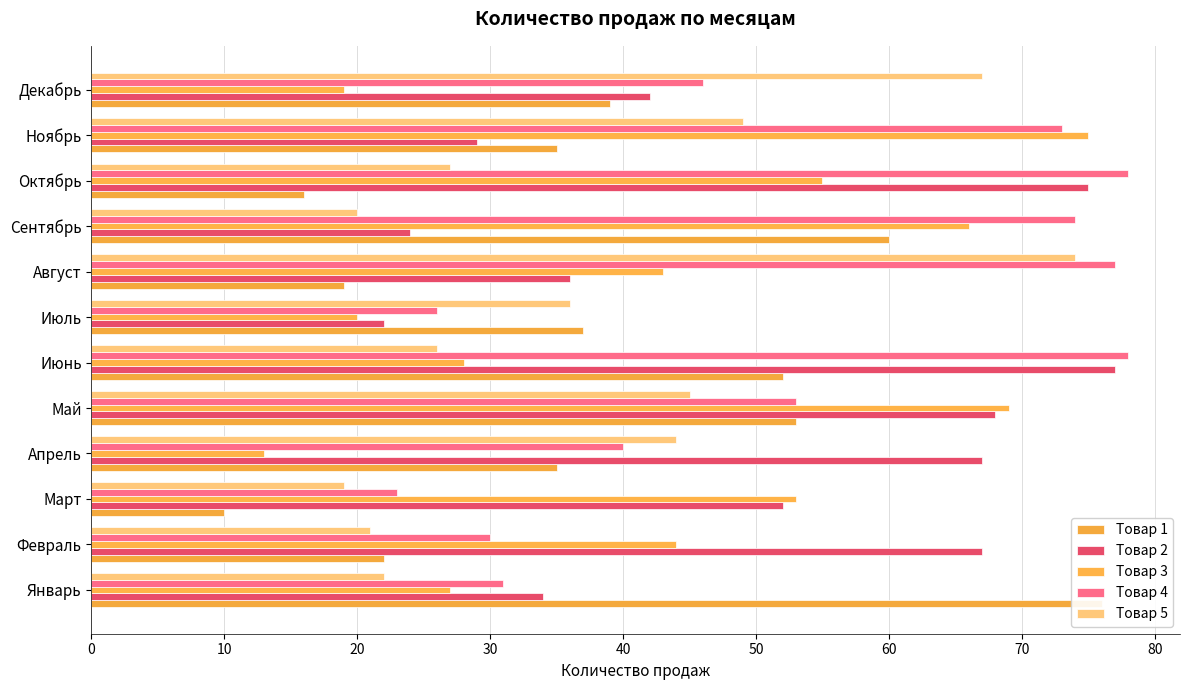

The Товар 4 series shows 51 at Октябрь. True or false?

False